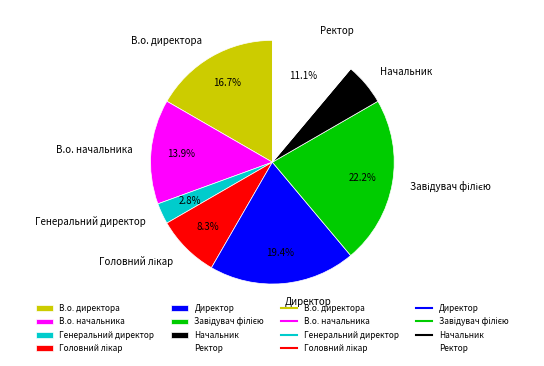

Is there any slice that represents more than half of the pie?

No